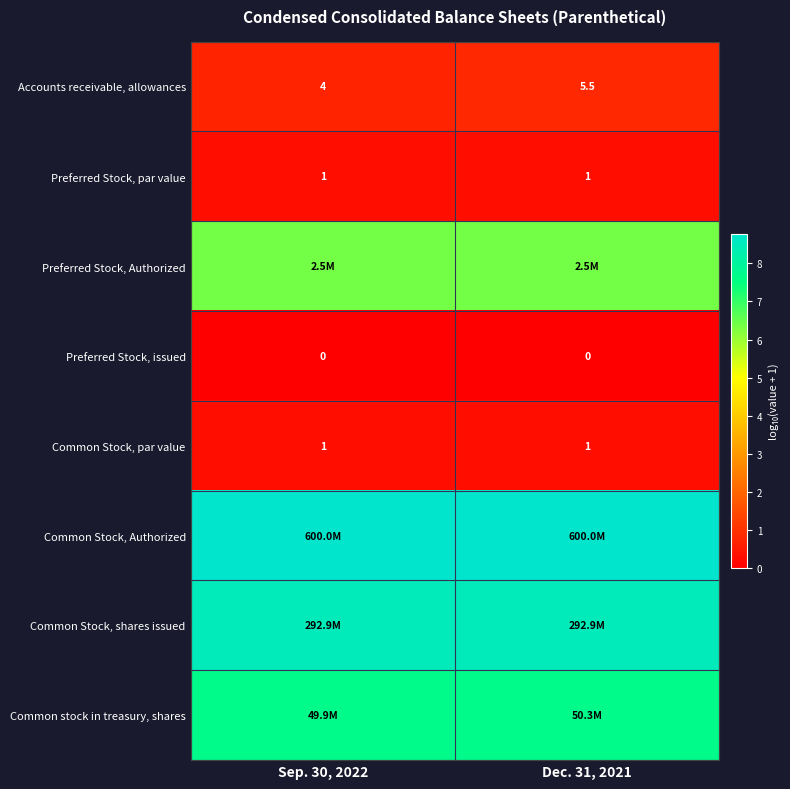

List the series in order of their peak value, highest first.

Common Stock, Authorized, Common Stock, shares issued, Common stock in treasury, shares, Preferred Stock, Authorized, Accounts receivable, allowances, Preferred Stock, par value, Common Stock, par value, Preferred Stock, issued